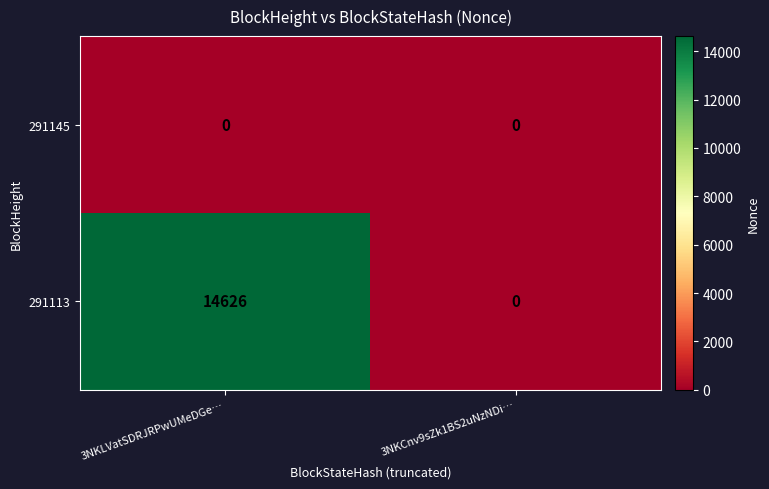

Which series has the largest total across all categories?

291113